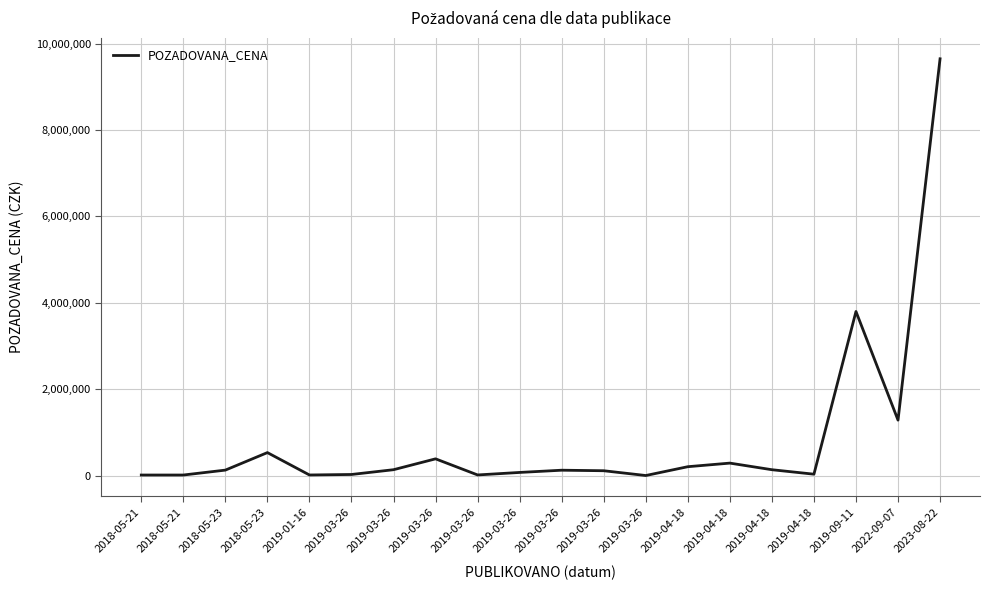

How many interior local peaks (higher than both neighbors) does the data have?

5